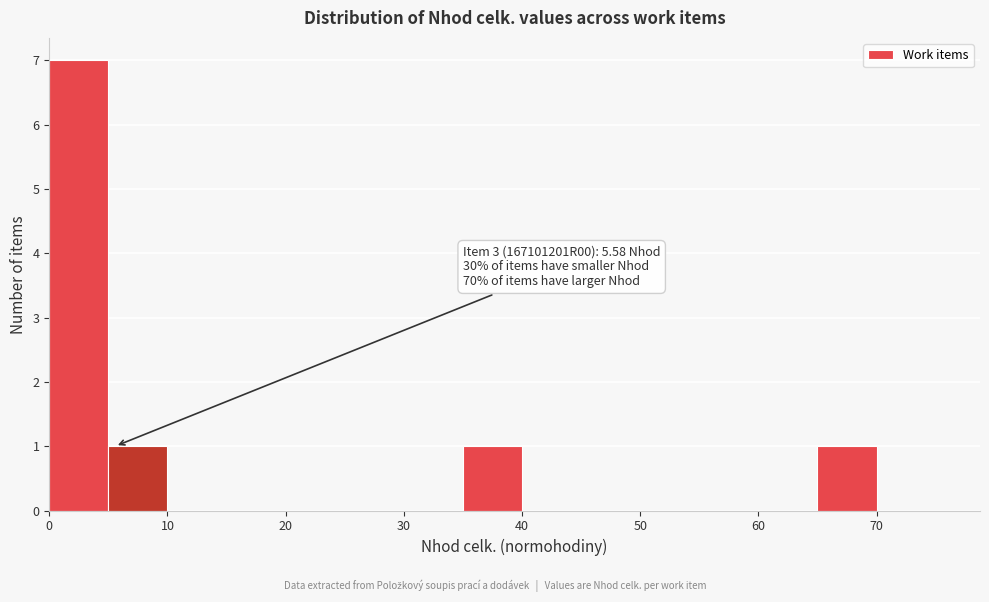

Over which range of the x-axis is the bar tallest?

0 to 5